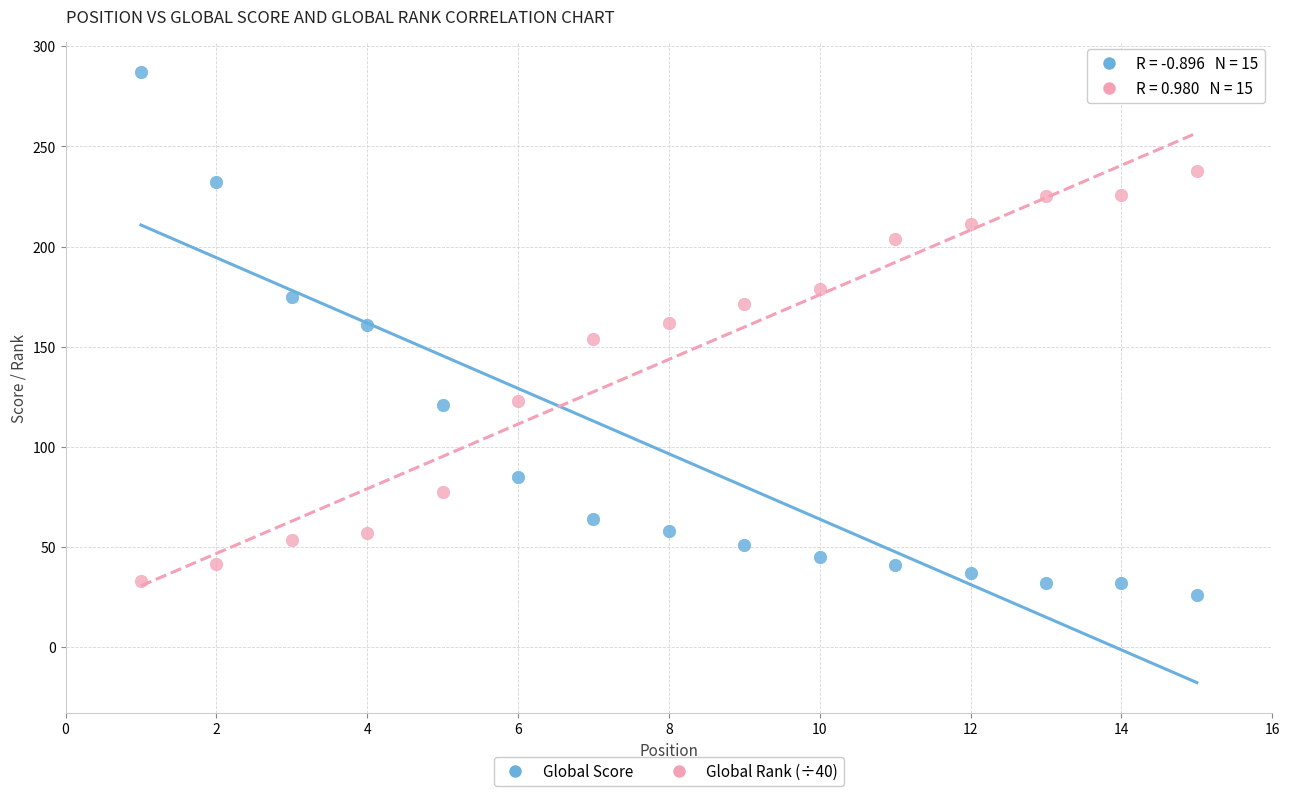

Which series reaches the minimum Y coordinate?

Global Score